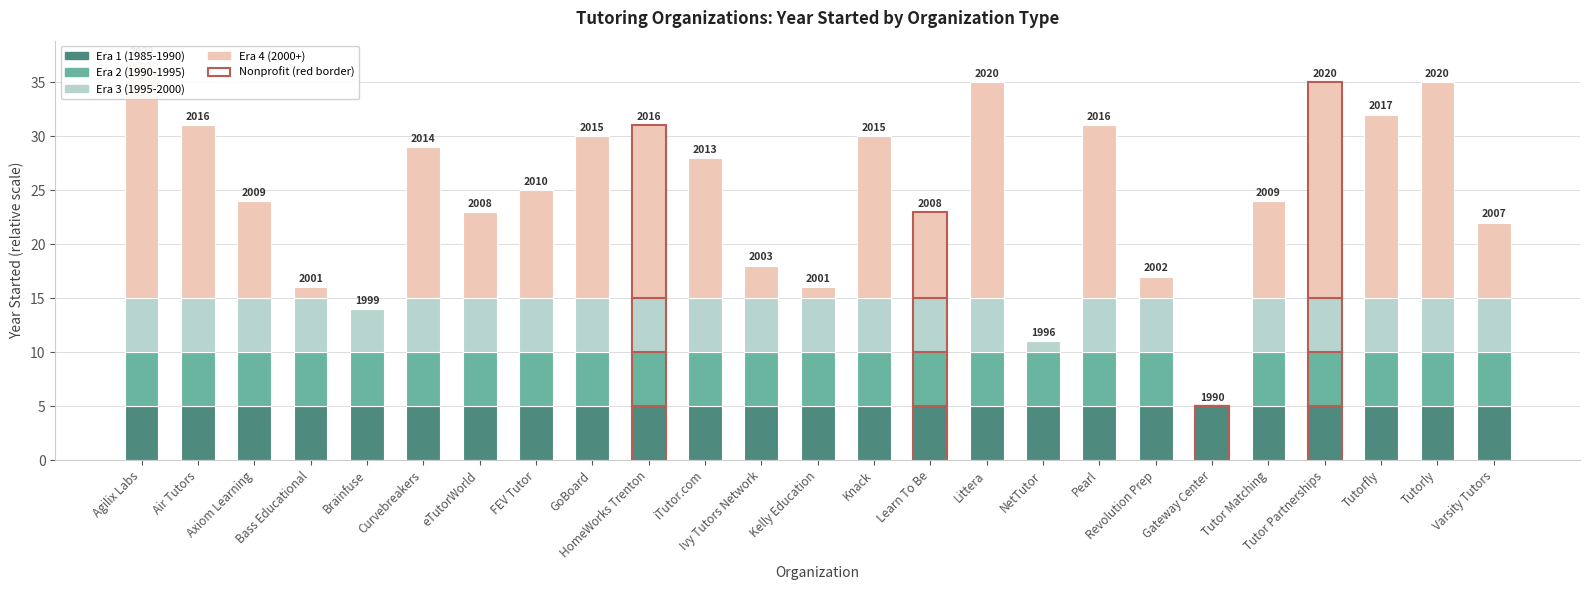

What is the difference between the highest and lowest values at Bass Educational?

4